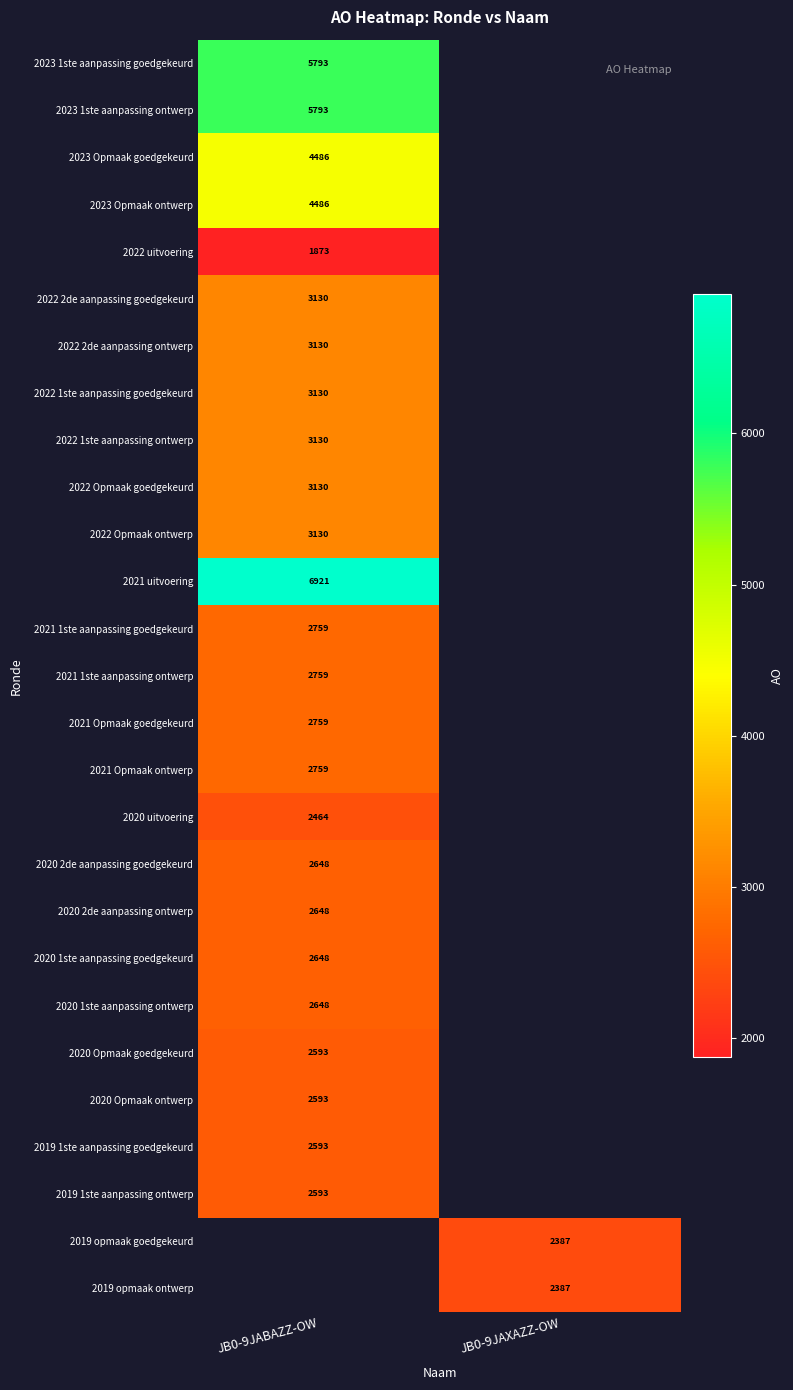

The value of 2021 1ste aanpassing goedgekeurd at JB0-9JABAZZ-OW is 2759. True or false?

True